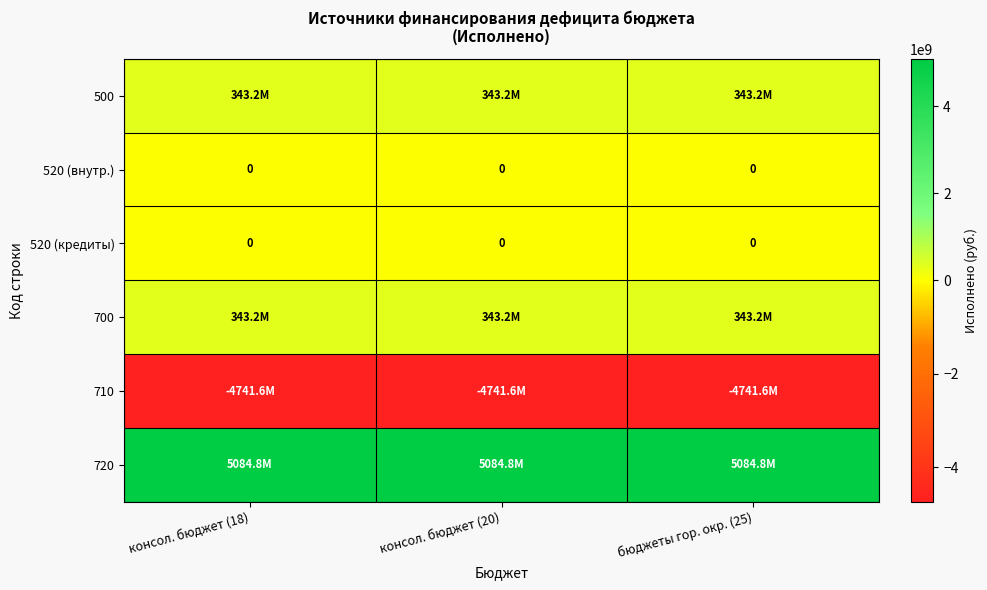

Between консол. бюджет (18) and бюджеты гор. окр. (25), which is larger?

консол. бюджет (18)